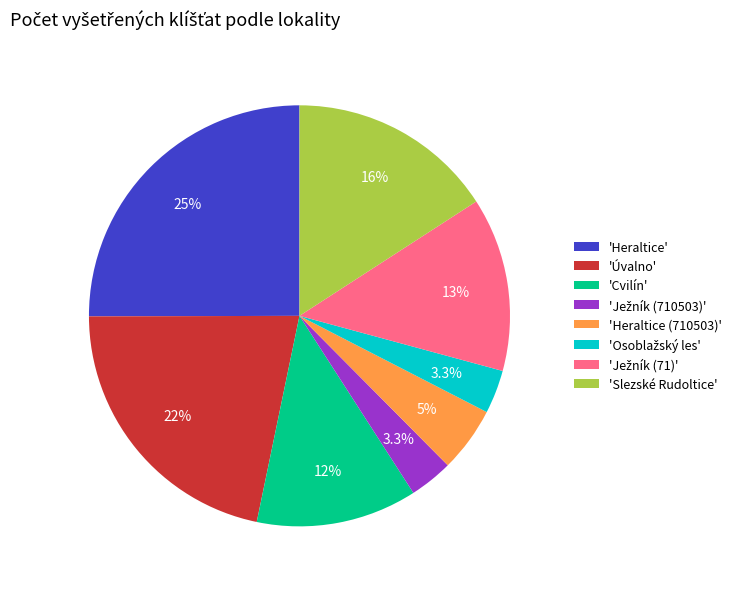

Between 'Úvalno' and 'Heraltice (710503)', which is larger?

'Úvalno'